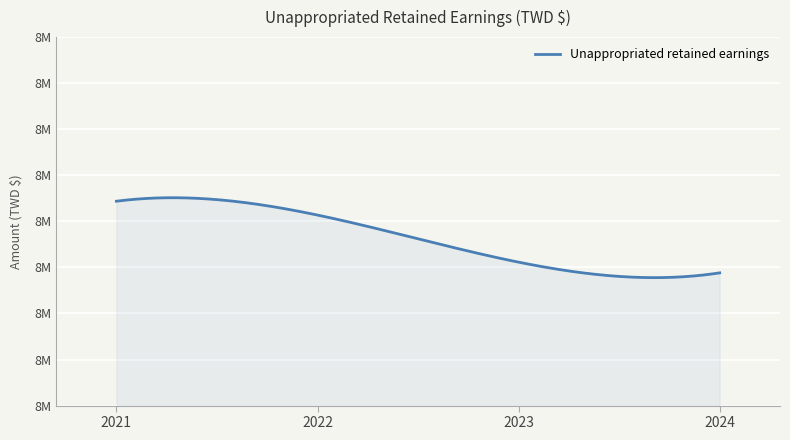

What is the minimum value shown in the chart?

8444082